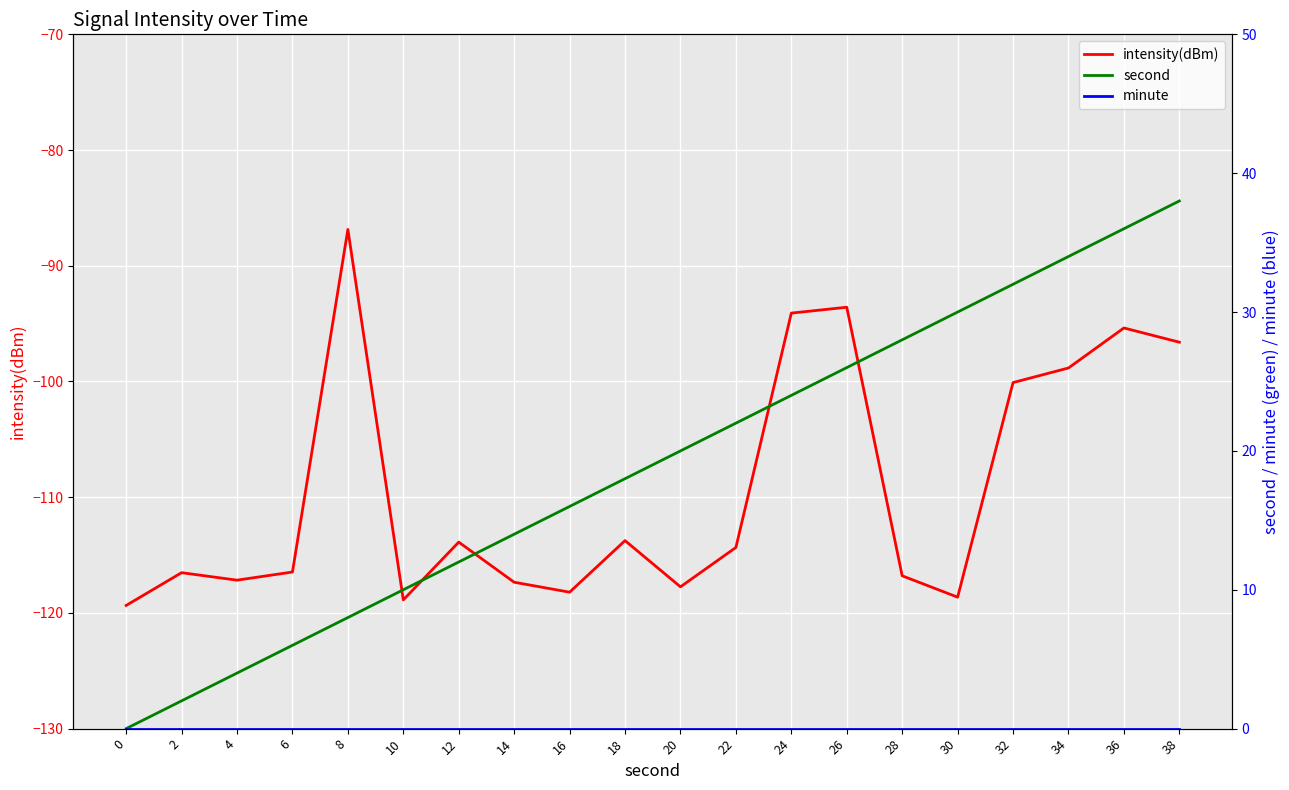

How many values in the intensity(dBm) series exceed -114?

9